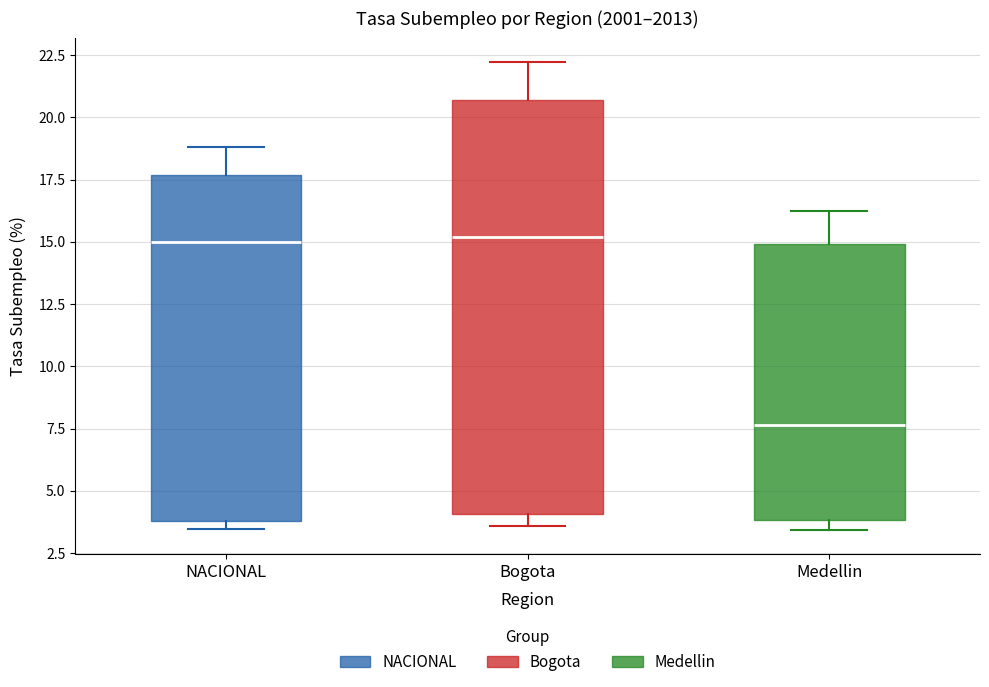

Reading left to right, read every box against the y-axis: the position of its median line, the range the box covers, and the ends of its whiskers. The values are not printed on the chart, so give them approximately, as read against the axis.

NACIONAL: median 15.0, box 4.0 to 17.5, whiskers 3.5 to 19.0
Bogota: median 15.0, box 4.0 to 20.5, whiskers 3.5 to 22.0
Medellin: median 7.5, box 4.0 to 15.0, whiskers 3.5 to 16.0